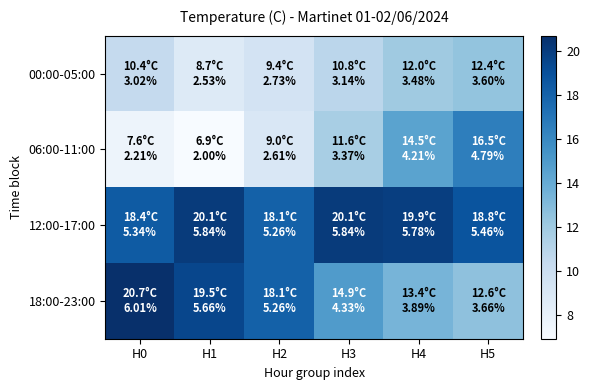

How many categories are shown in the chart?

6